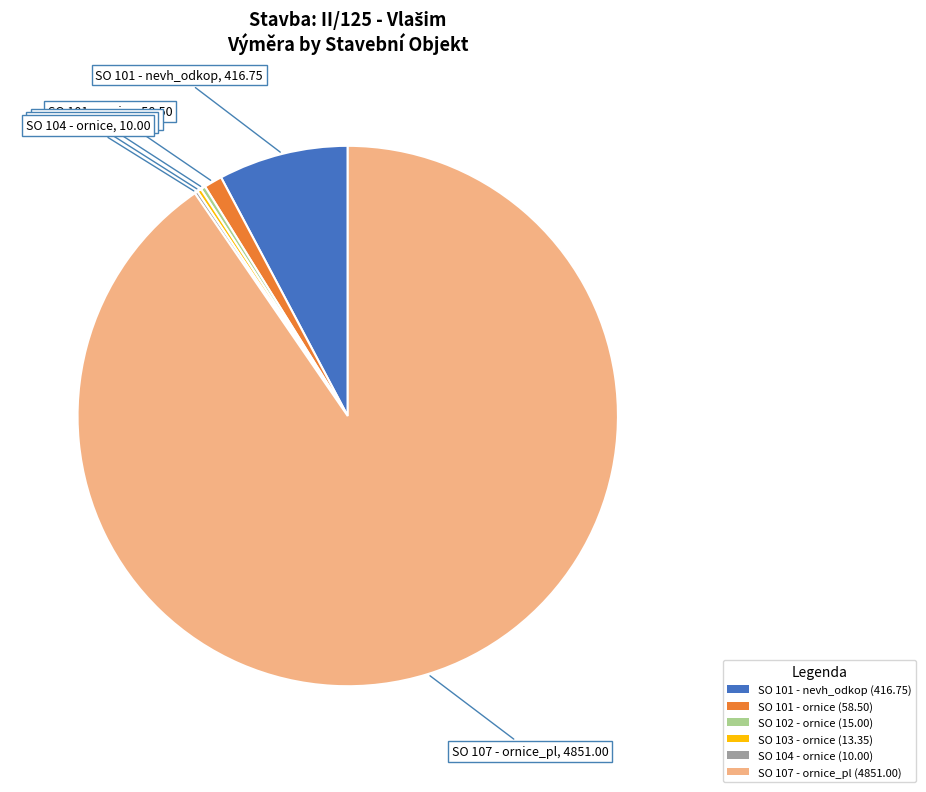

Between SO 102 - ornice (15.00) and SO 101 - nevh_odkop (416.75), which is larger?

SO 101 - nevh_odkop (416.75)